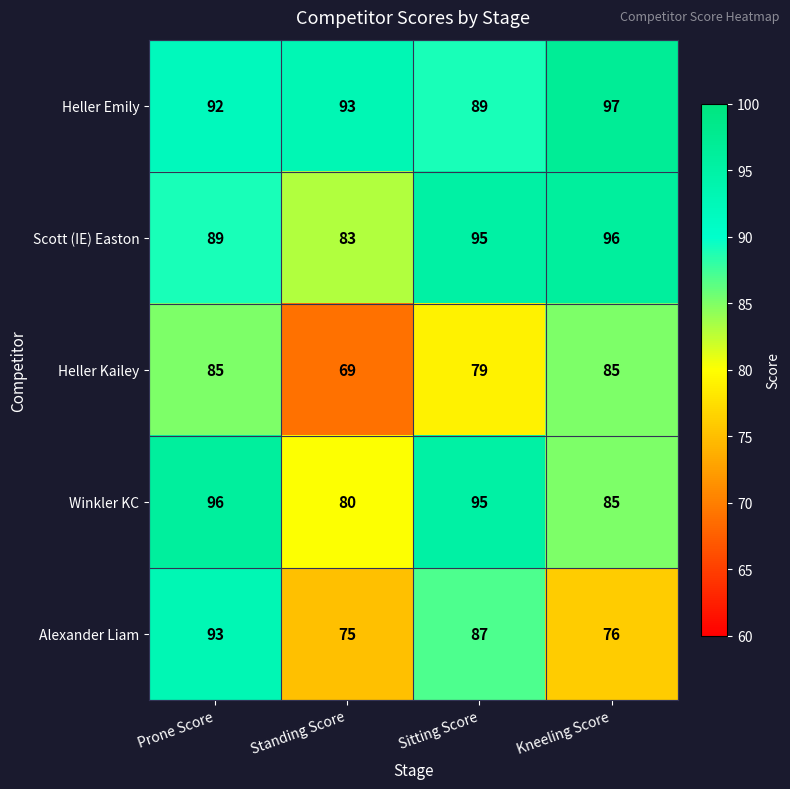

What is the sum of the Heller Kailey values at Standing Score and Kneeling Score?

154